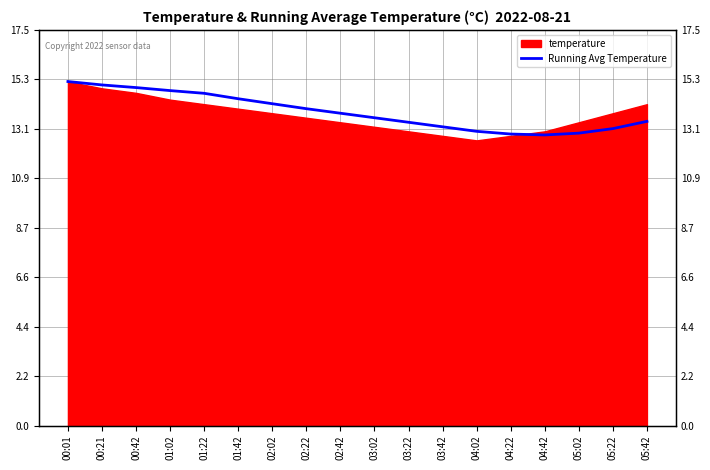

Between 03:42 and 01:02, which is larger?

01:02